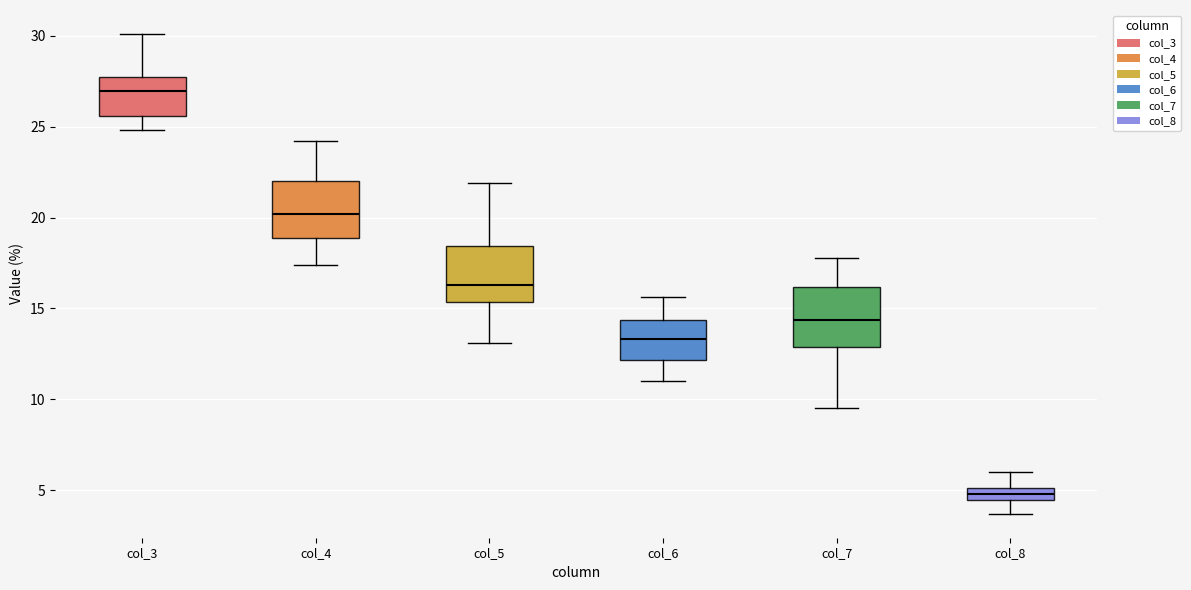

Where is the lower edge of the box for col_5 on the y-axis? The values are not printed on the chart, so give them approximately, as read against the axis.

15.5